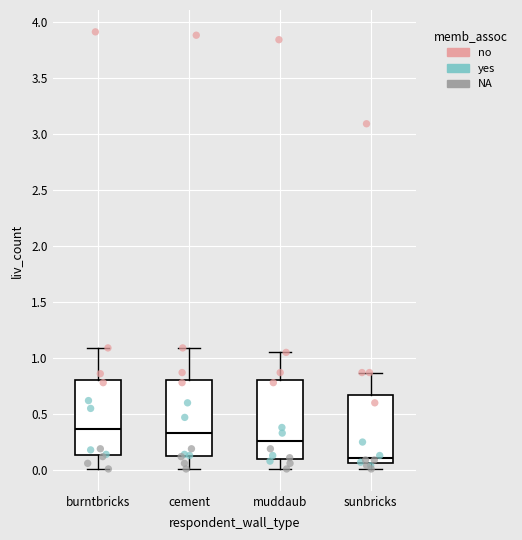

Reading left to right, read every box against the y-axis: the position of its median line, the range the box covers, and the ends of its whiskers. The values are not printed on the chart, so give them approximately, as read against the axis.

burntbricks: median 0.35, box 0.15 to 0.80, whiskers 0.00 to 1.10
cement: median 0.35, box 0.15 to 0.80, whiskers 0.00 to 1.10
muddaub: median 0.25, box 0.10 to 0.80, whiskers 0.00 to 1.05
sunbricks: median 0.10, box 0.05 to 0.65, whiskers 0.00 to 0.85